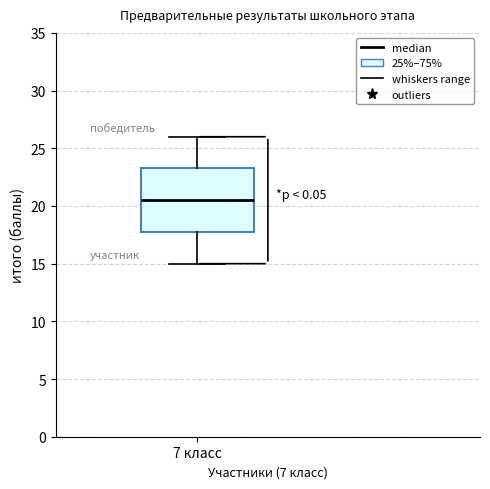

Read this box plot against the y-axis: the position of the median line, the range covered by the box, and the ends of both whiskers. The values are not printed on the chart, so give them approximately, as read against the axis.

median 20.5, box 18.0 to 23.5, whiskers 15.0 to 26.0